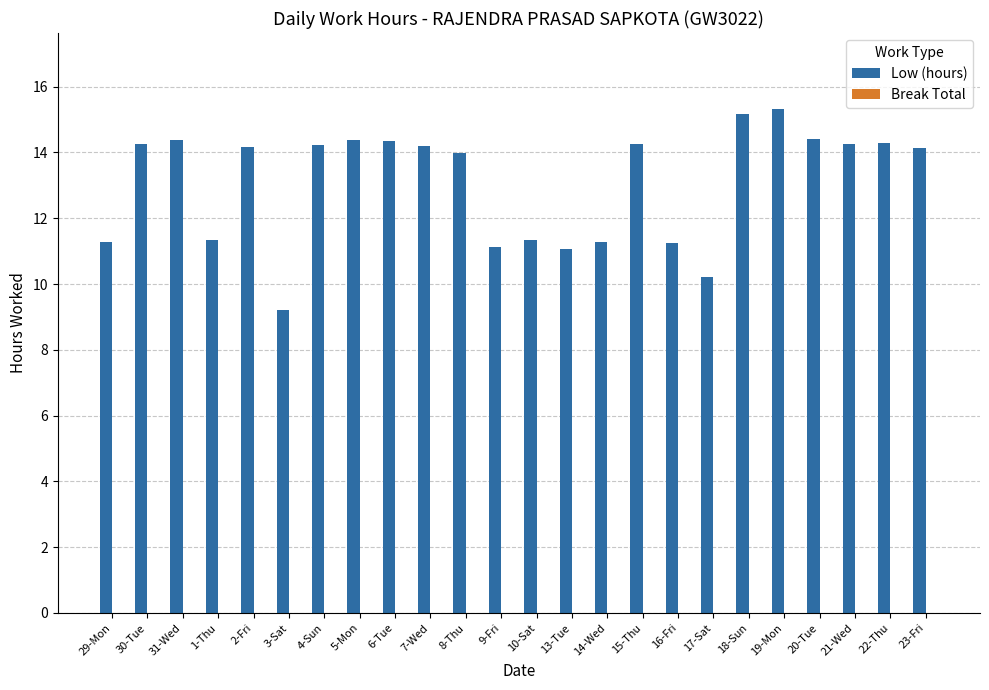

Is it true that the value at 2-Fri is 6.6?

False